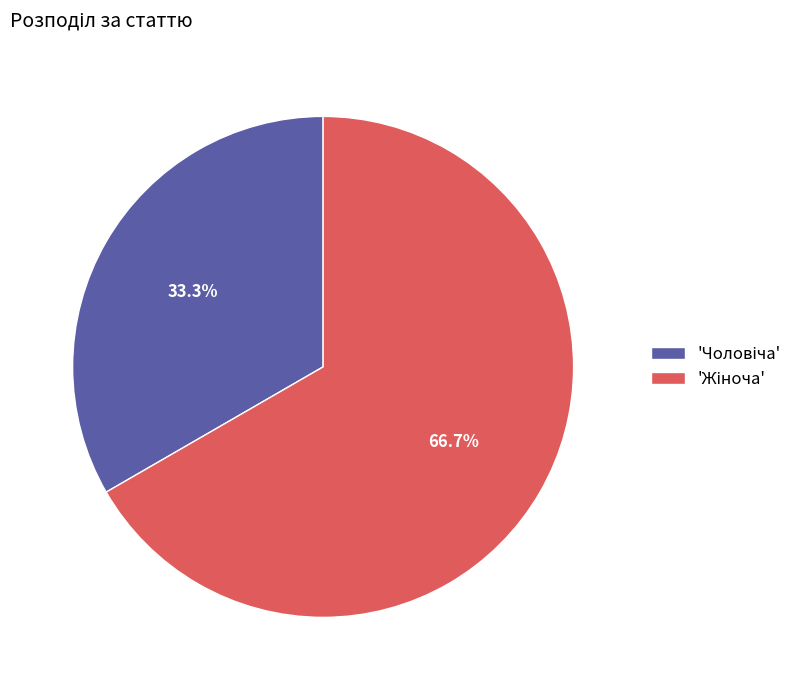

Is there a majority slice in this chart?

Yes